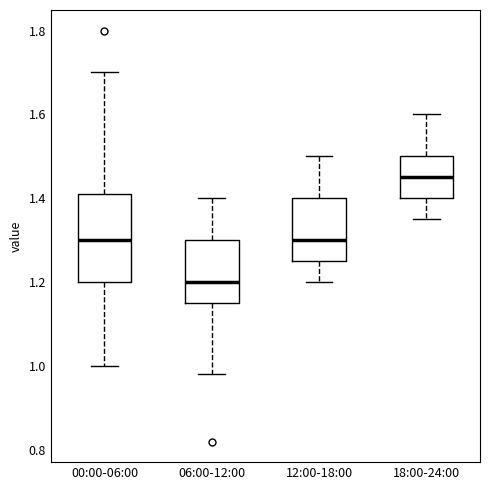

Reading left to right, read every box against the y-axis: the position of its median line, the range the box covers, and the ends of its whiskers. The values are not printed on the chart, so give them approximately, as read against the axis.

00:00-06:00: median 1.30, box 1.20 to 1.42, whiskers 1.00 to 1.70
06:00-12:00: median 1.20, box 1.16 to 1.30, whiskers 0.98 to 1.40
12:00-18:00: median 1.30, box 1.26 to 1.40, whiskers 1.20 to 1.50
18:00-24:00: median 1.46, box 1.40 to 1.50, whiskers 1.36 to 1.60